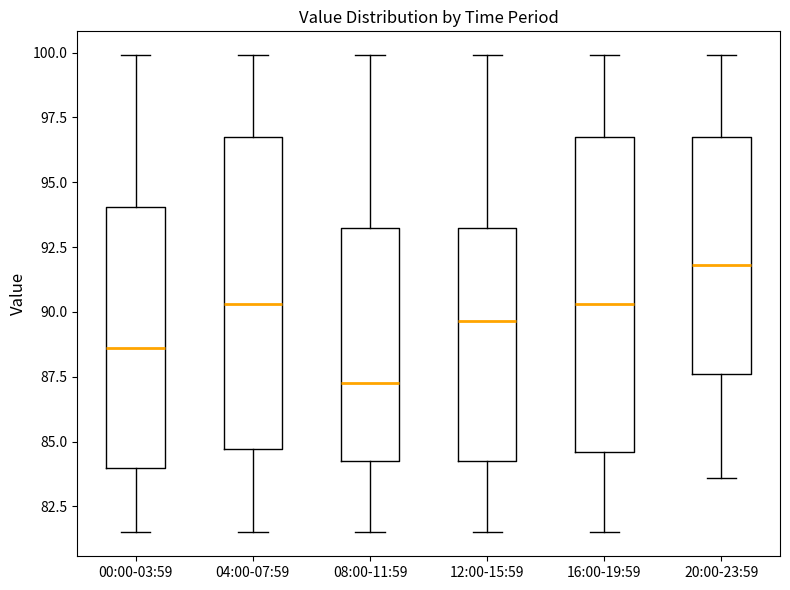

Which box's median line is the lowest?

08:00-11:59